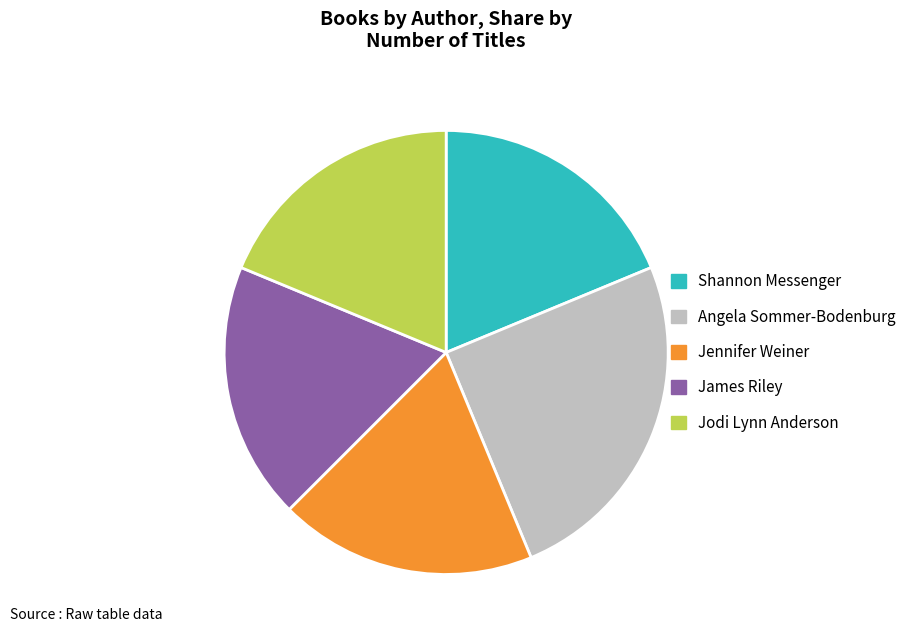

Is there any slice that represents more than half of the pie?

No